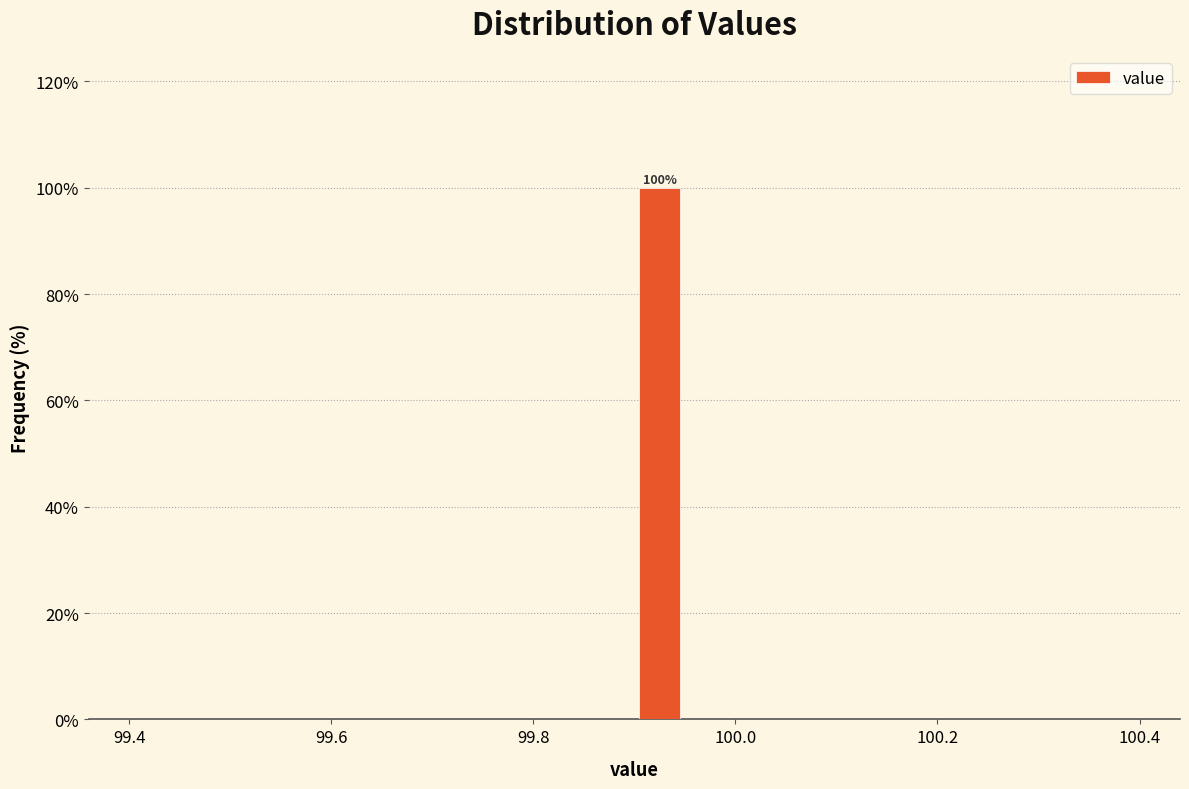

Around what value on the x-axis is the tallest bar? Give the approximate position of its centre, as read against the axis.

99.92